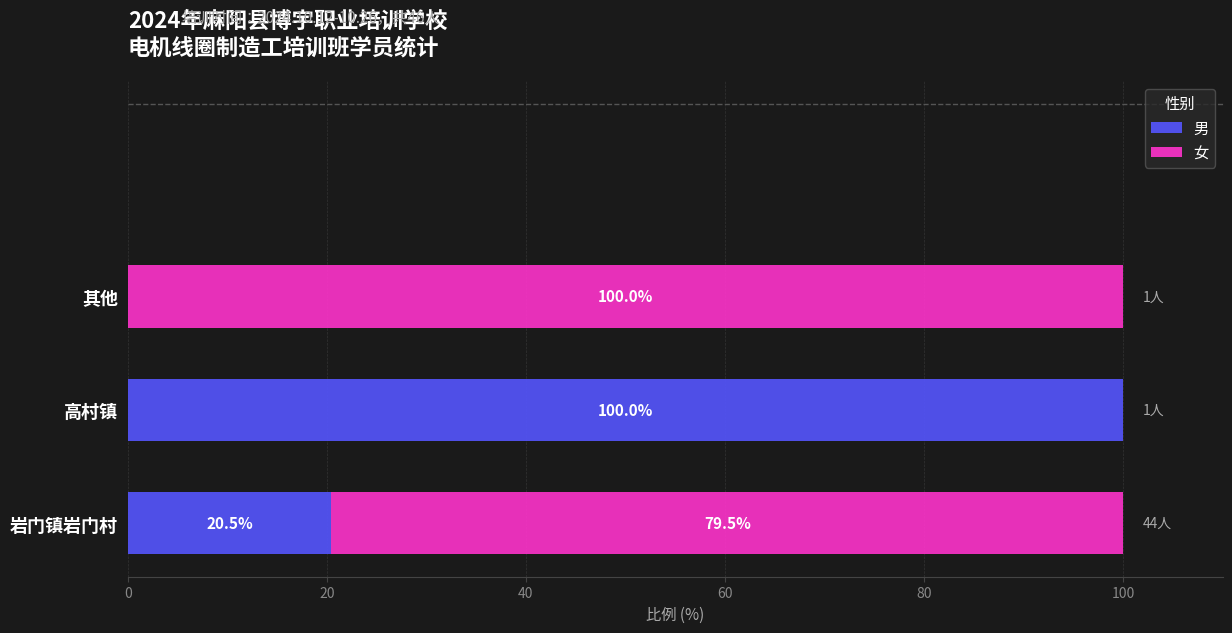

What is the total value across all series at 其他?

100.0